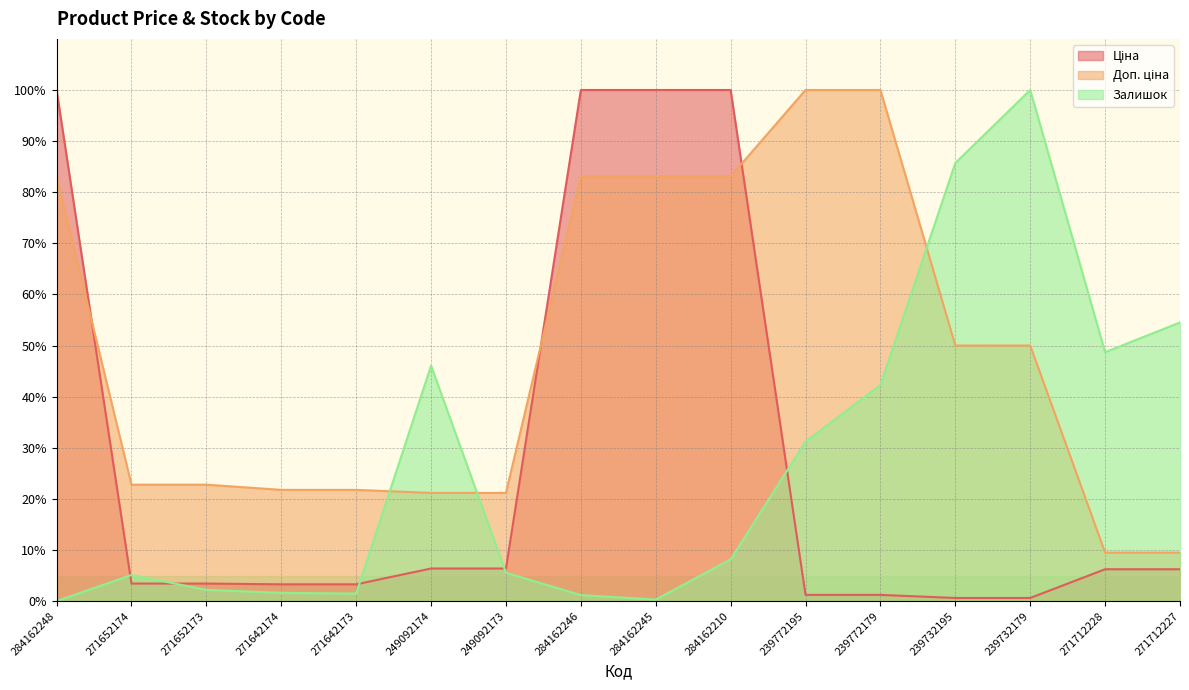

How many series are shown in this chart?

3